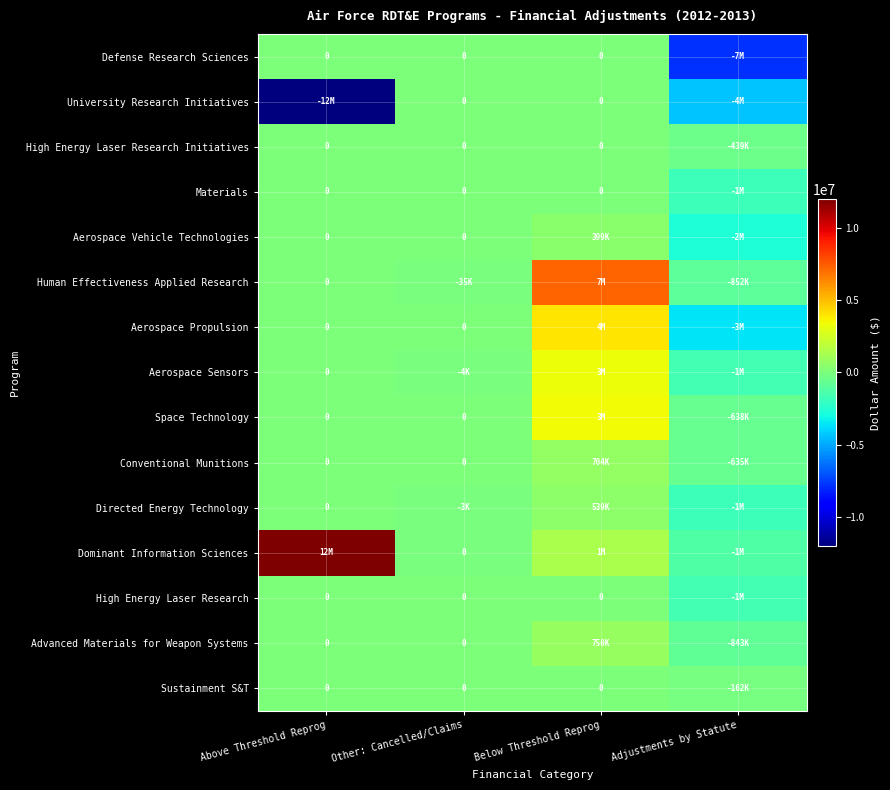

Is the value of Advanced Materials for Weapon Systems at Adjustments by Statute greater than the value of University Research Initiatives at Other: Cancelled/Claims?

No